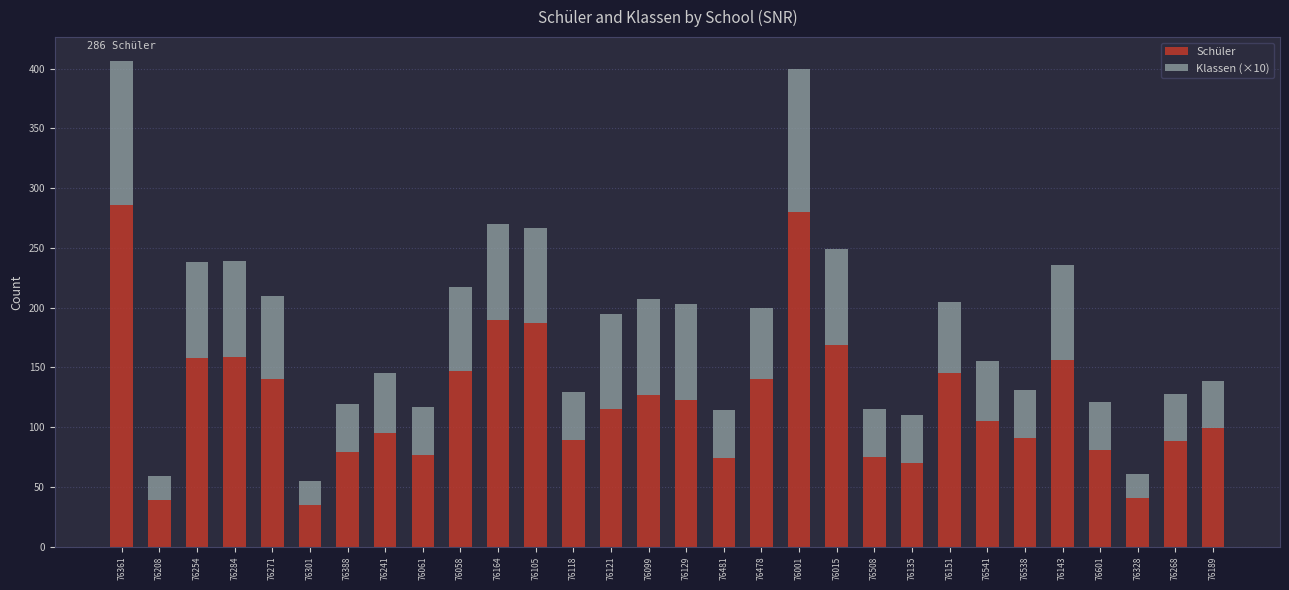

What is the minimum value for Schüler?

35